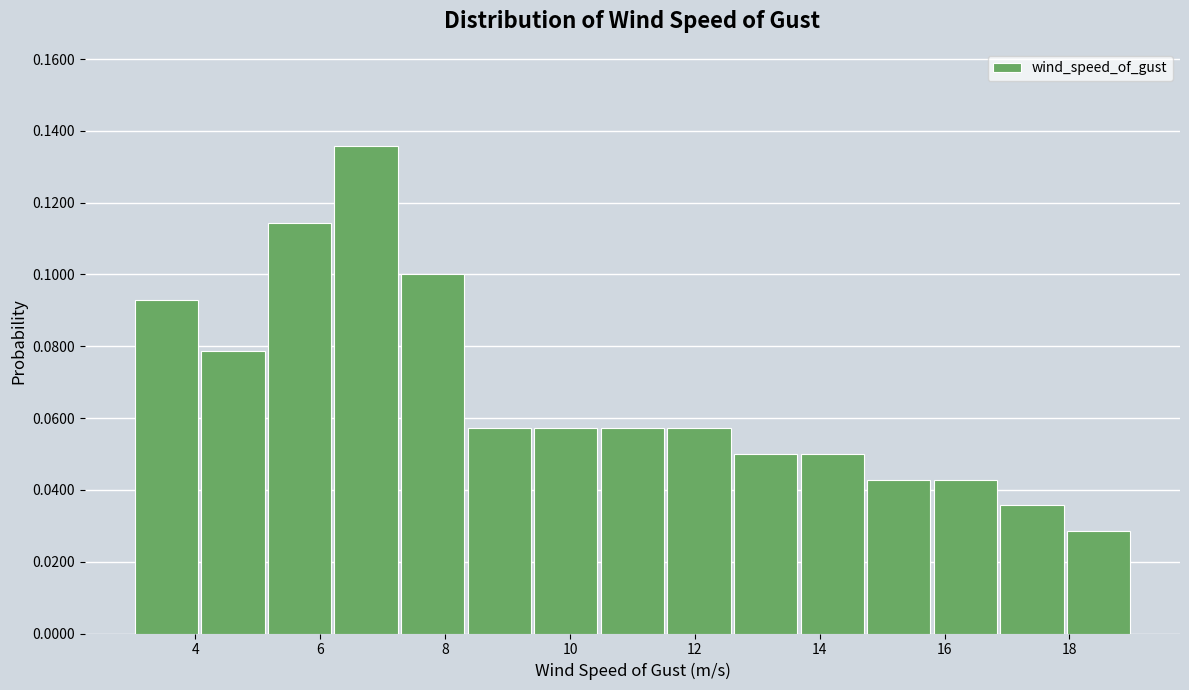

What is the height of the bar covering 4.0 to 5.2 on the x-axis? Neither the bar edges nor the heights are printed on the chart, so give them approximately, as read against the axes.

0.078